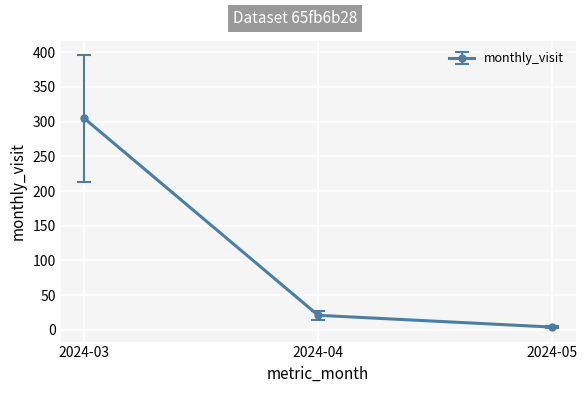

At which label is the value closest to 154?

2024-04